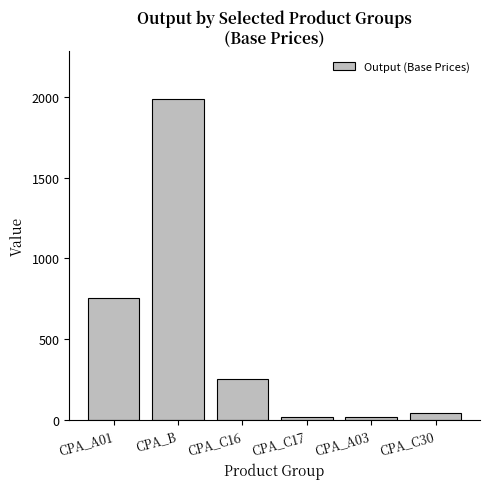

How many data points are less than 250?

3